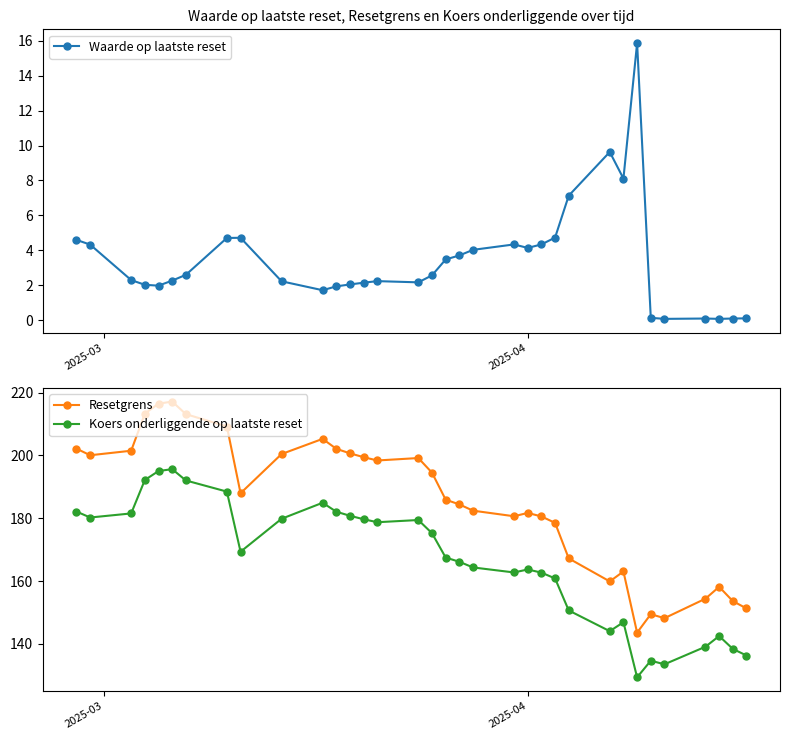

True or false: Waarde op laatste reset has more than 0 points higher than both neighbors.

True